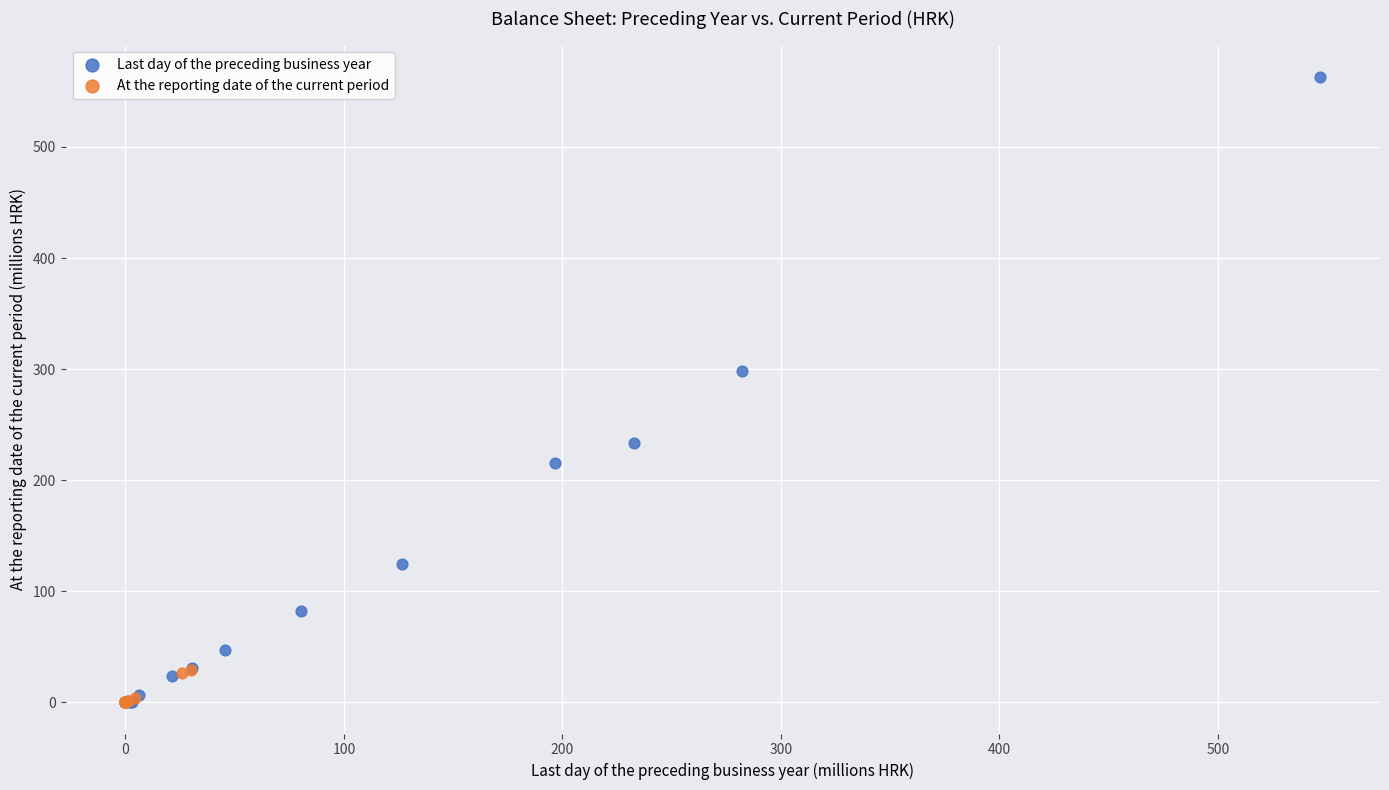

What are all the series names shown in the legend?

Last day of the preceding business year, At the reporting date of the current period